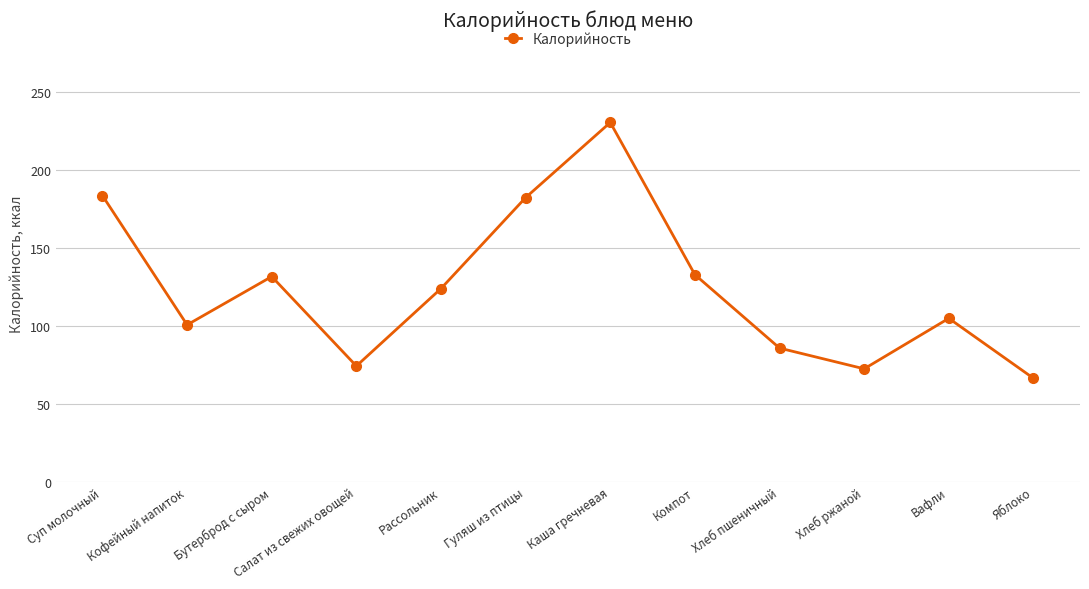

How many values exceed 123?

6